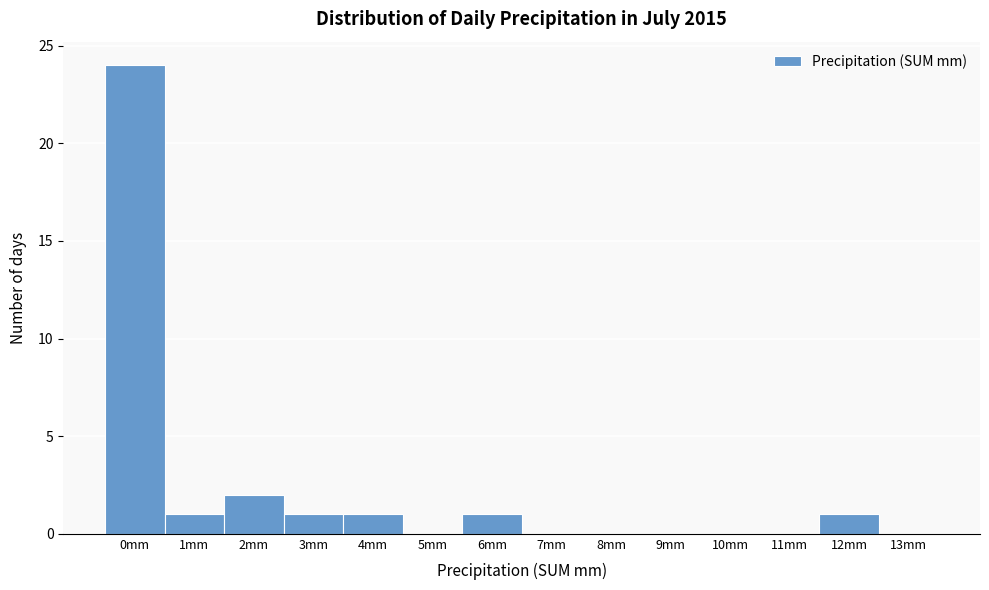

Reading left to right, what are all the values shown in this chart?

0mm=24	1mm=1	2mm=2	3mm=1	4mm=1	5mm=0	6mm=1	7mm=0	8mm=0	9mm=0	10mm=0	11mm=0	12mm=1	13mm=0